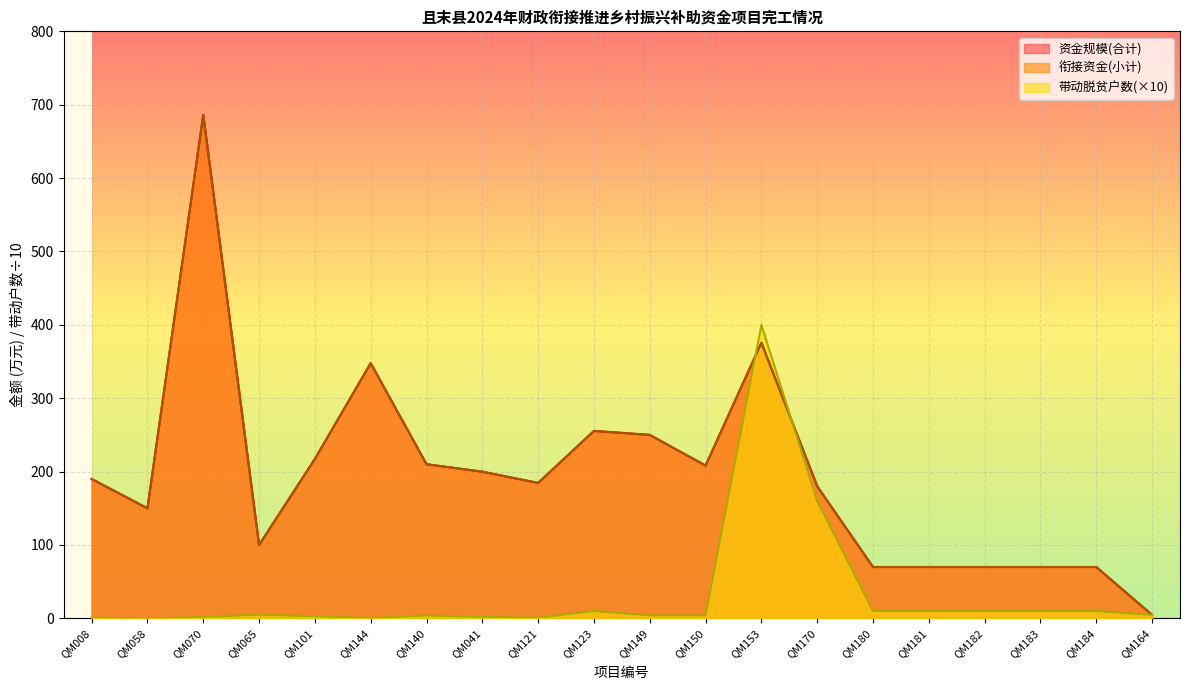

At which category does 衔接资金(小计) reach its first local peak?

QM070